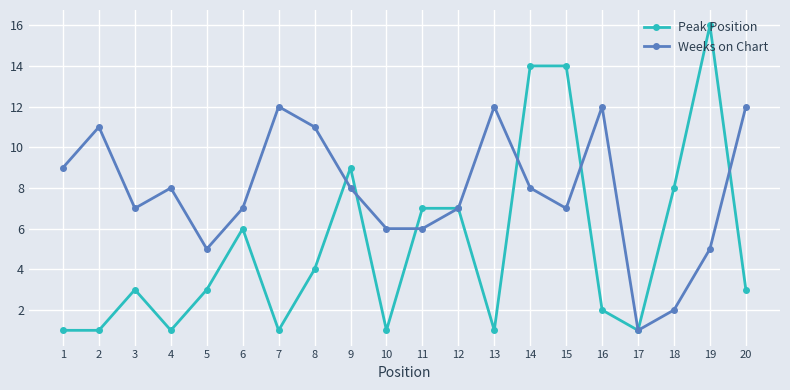

What is the difference between the highest and lowest values at 16?

10